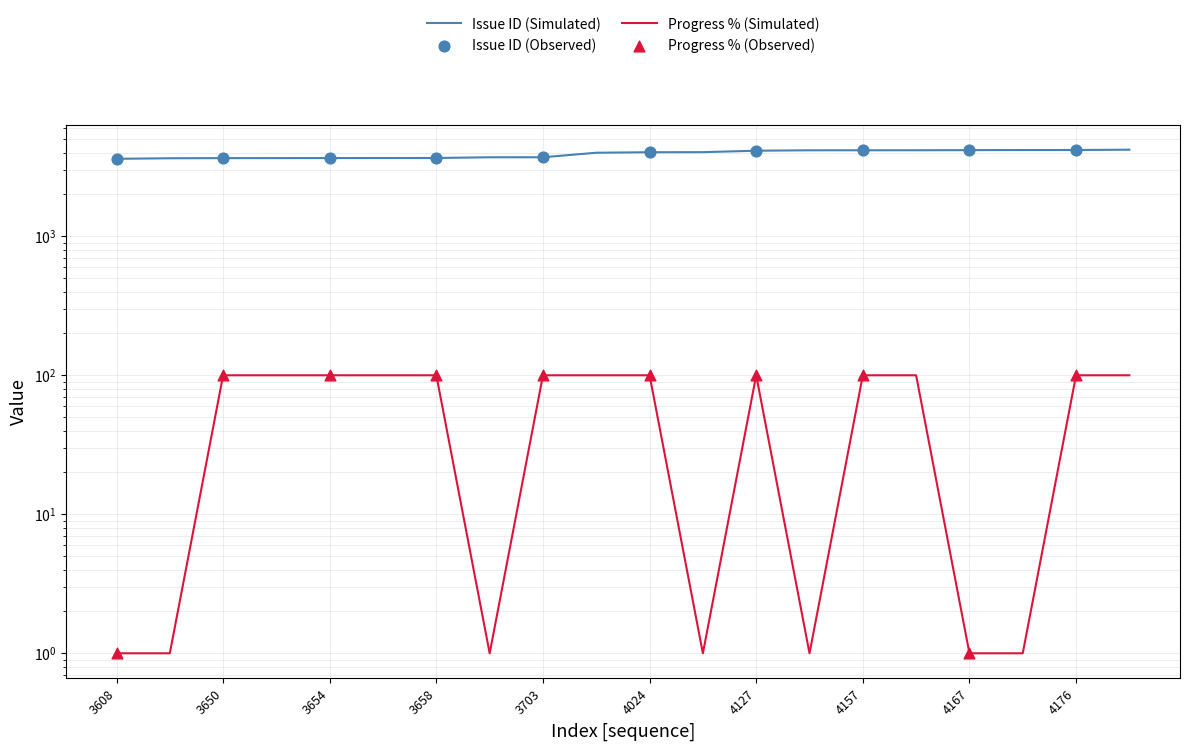

At how many categories does at least one series exceed 1409?

20